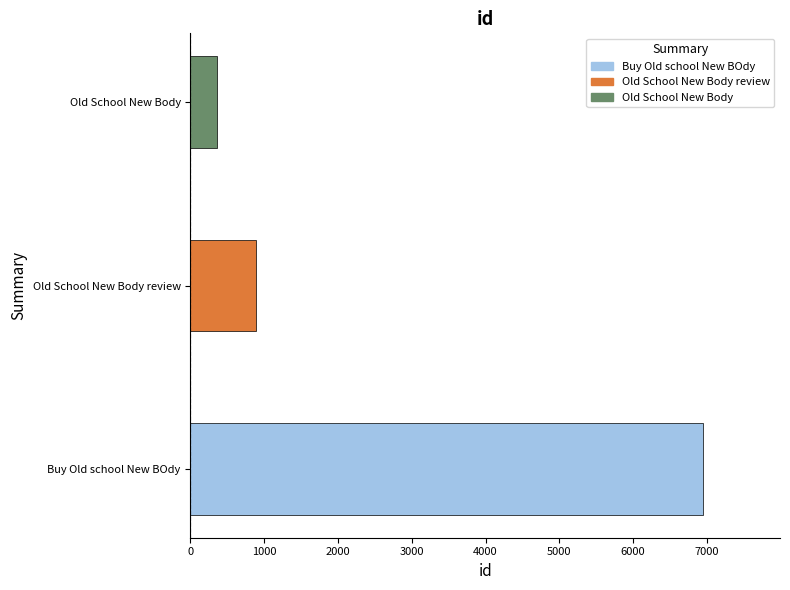

What is the difference between the maximum and second lowest values?

6053